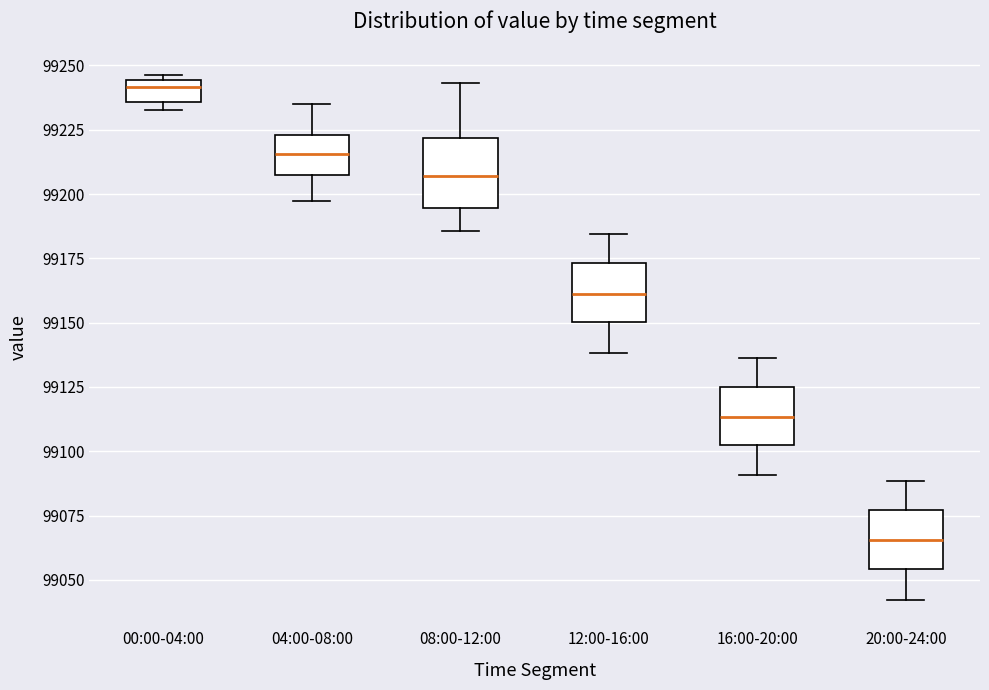

Where does the median line of the box for 04:00-08:00 sit on the y-axis? The values are not printed on the chart, so give them approximately, as read against the axis.

99215